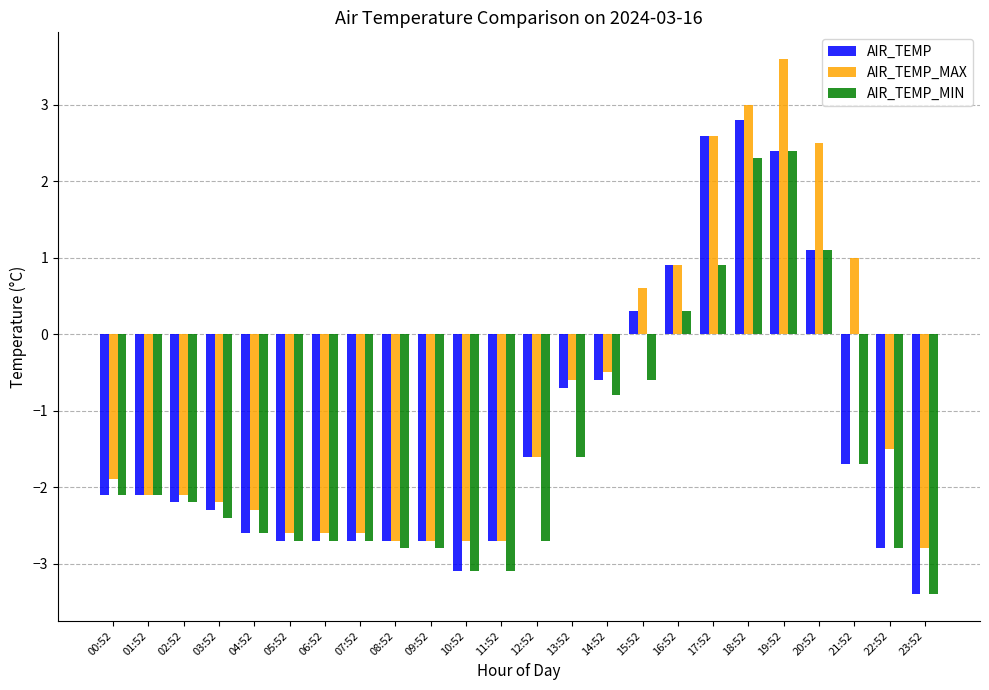

Is it true that AIR_TEMP_MAX equals -0.6 at 10:52?

False